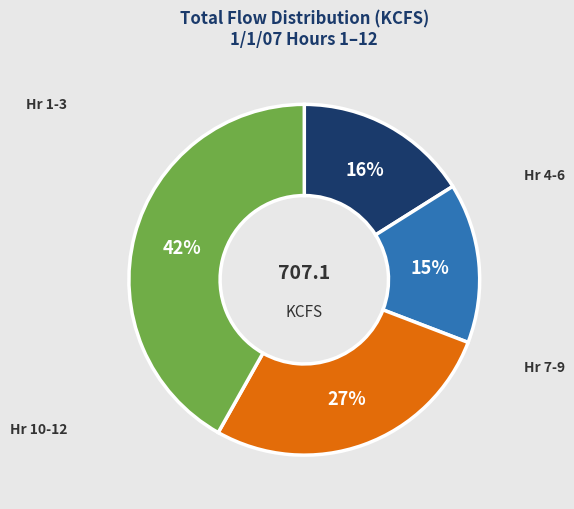

To the nearest percent, what is the average slice percentage?

25%